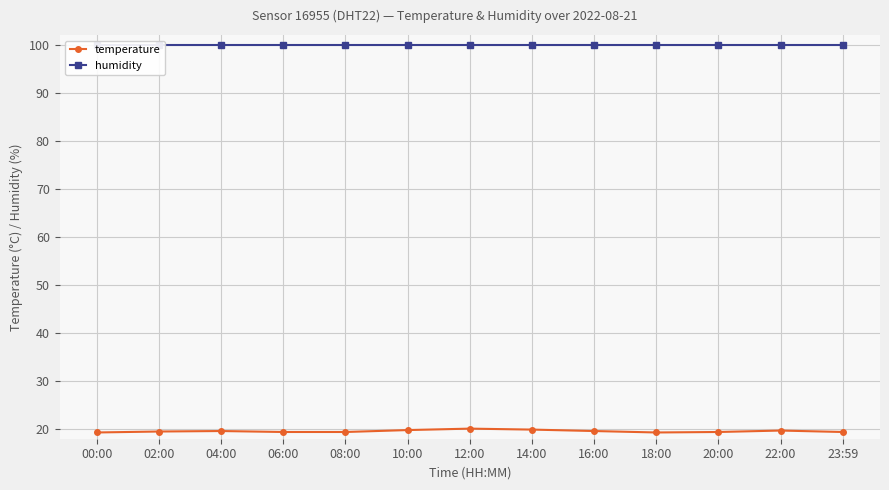

List the series in order of their peak value, highest first.

humidity, temperature